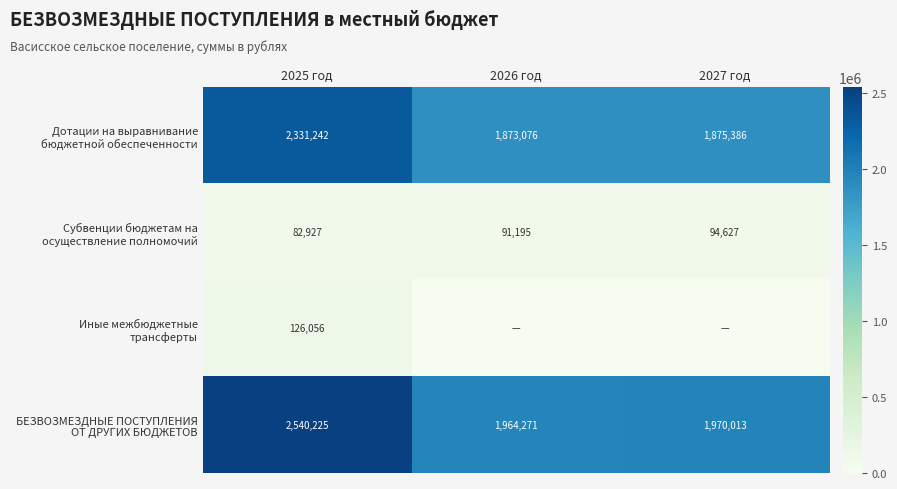

At which category does the chart reach its minimum across all series?

2026 год